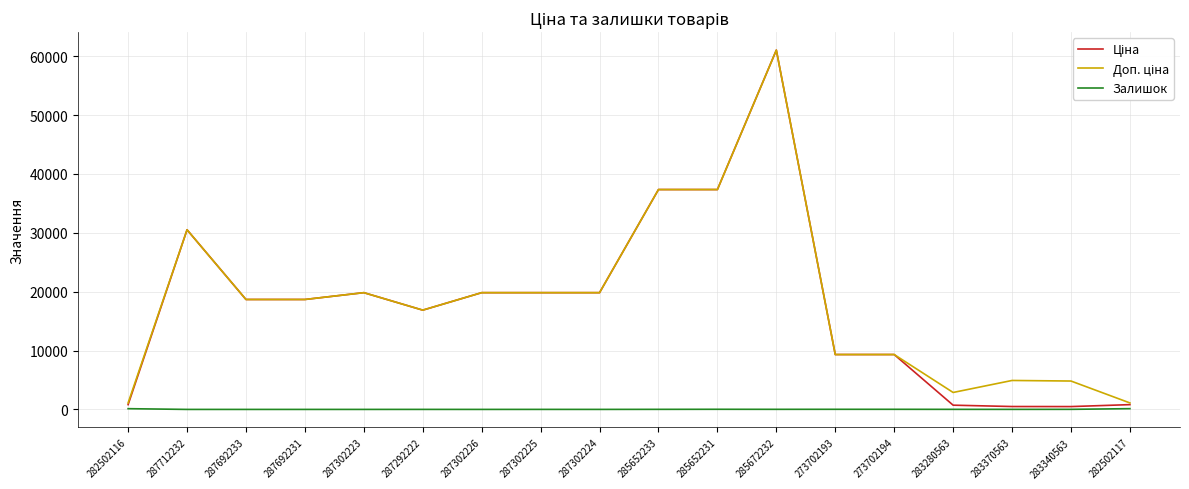

What is the maximum value shown in the chart?

61024.7